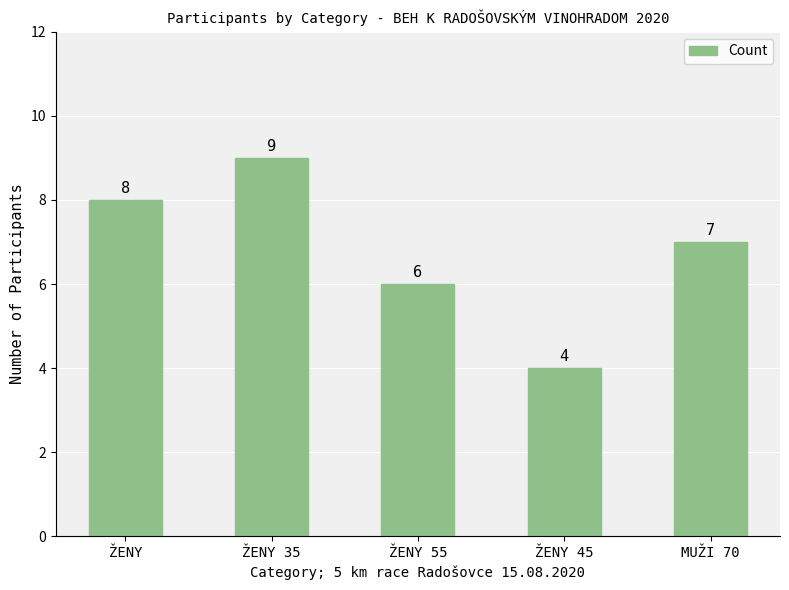

What position from the left is ŽENY 55?

3